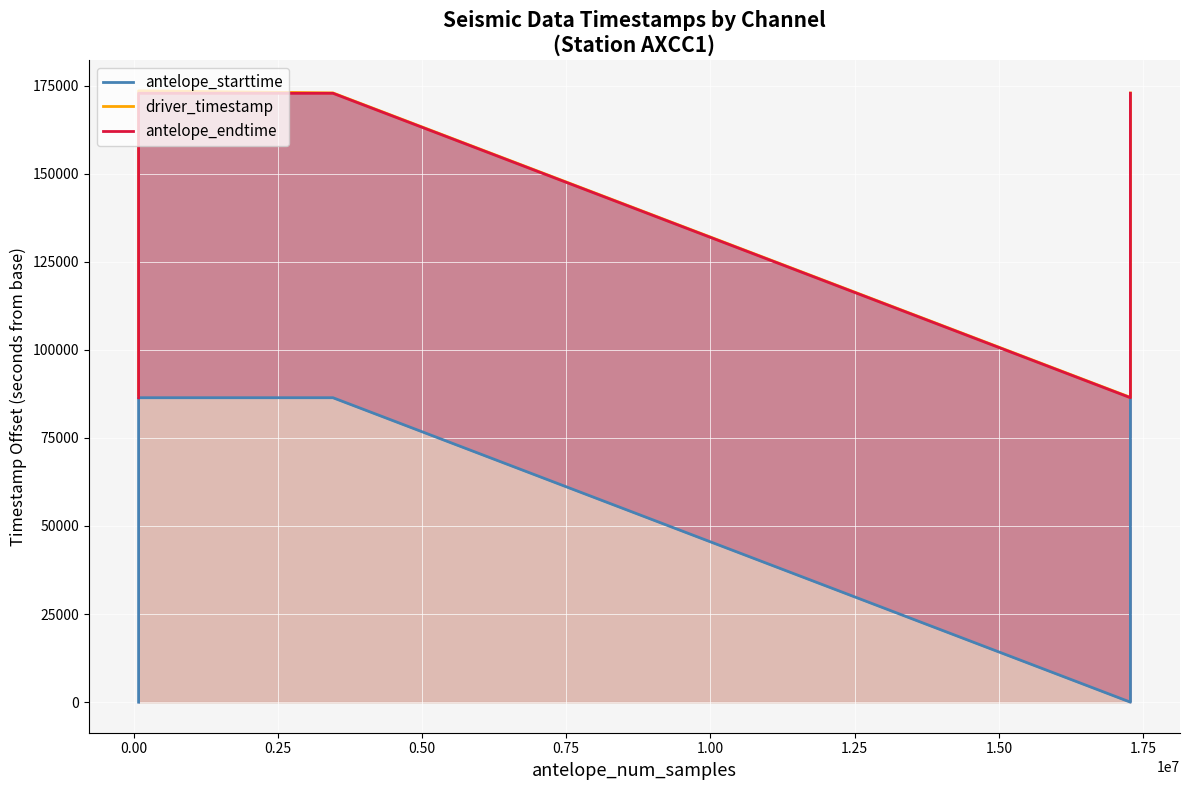

Is it true that driver_timestamp equals 236043.9 at 0.25?

False